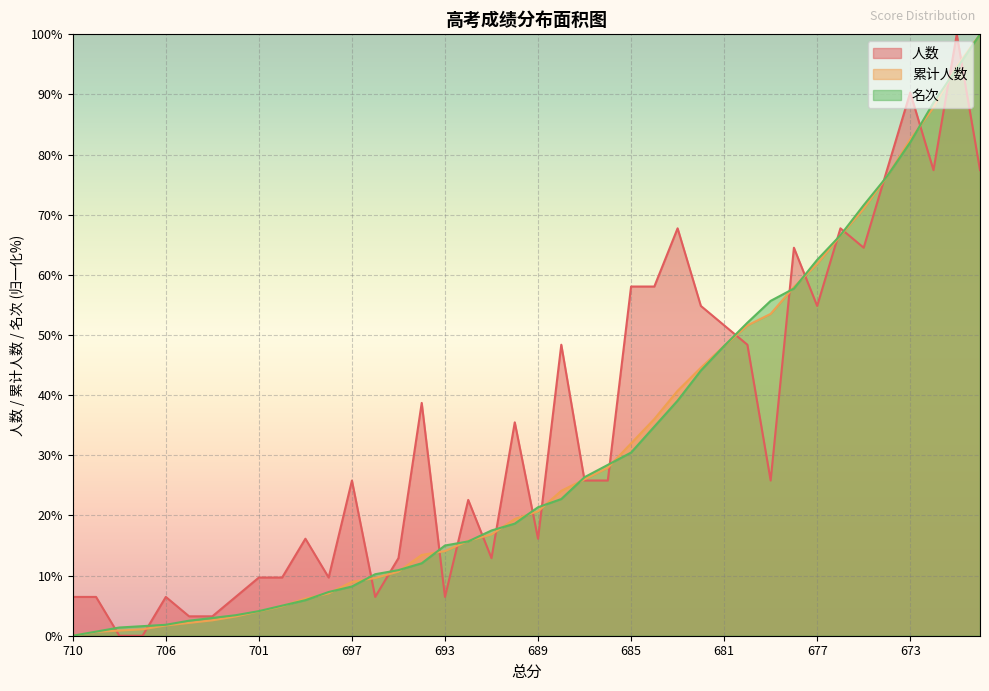

What is the total value across all series at 700?

19.6